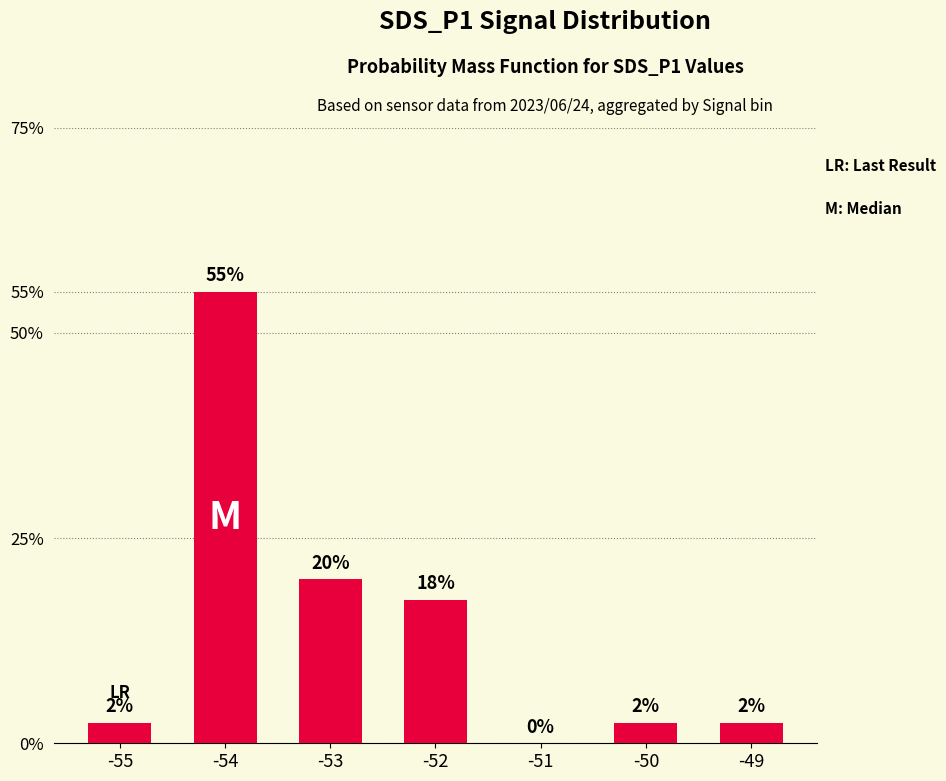

Are the bars horizontal?

No